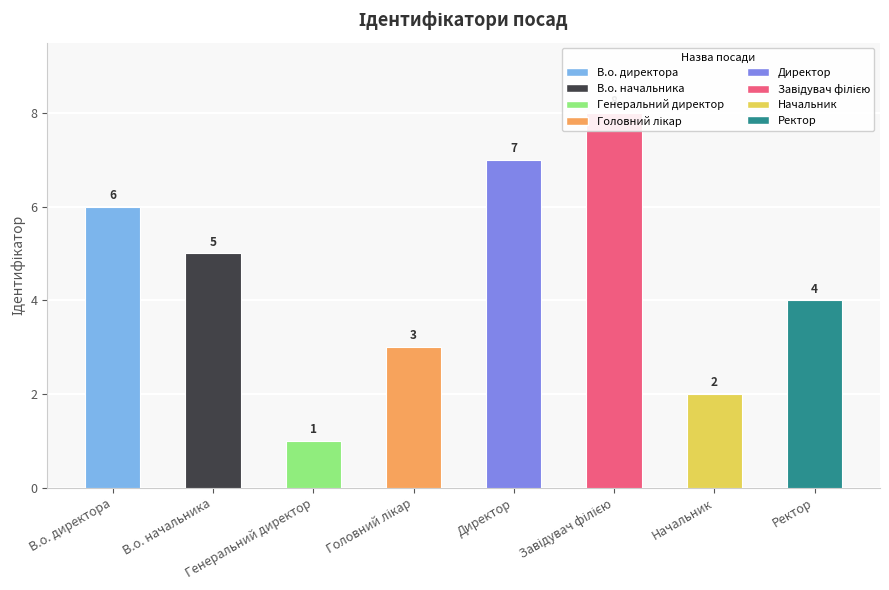

What is the label of the 2nd bar from the right?

Начальник